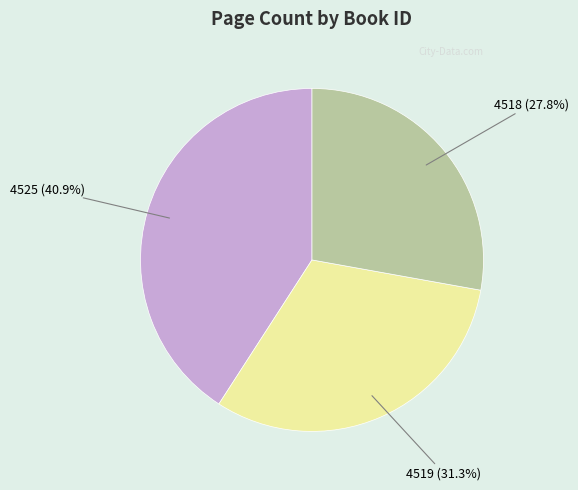

The 4518 slice represents 36% of the pie. True or false?

False